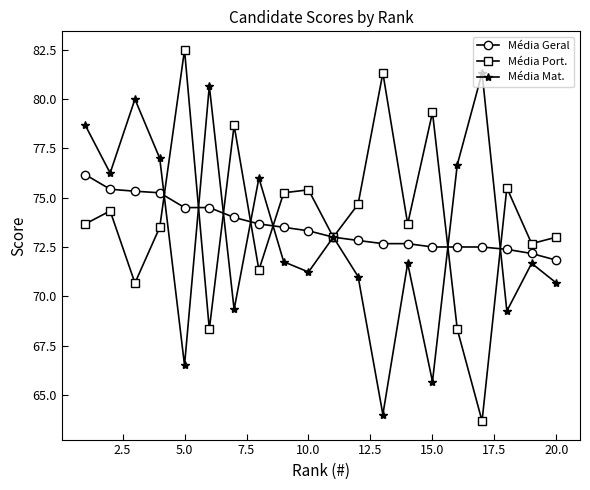

What is the value of the Média Port. point at the 12th from the left?

74.7